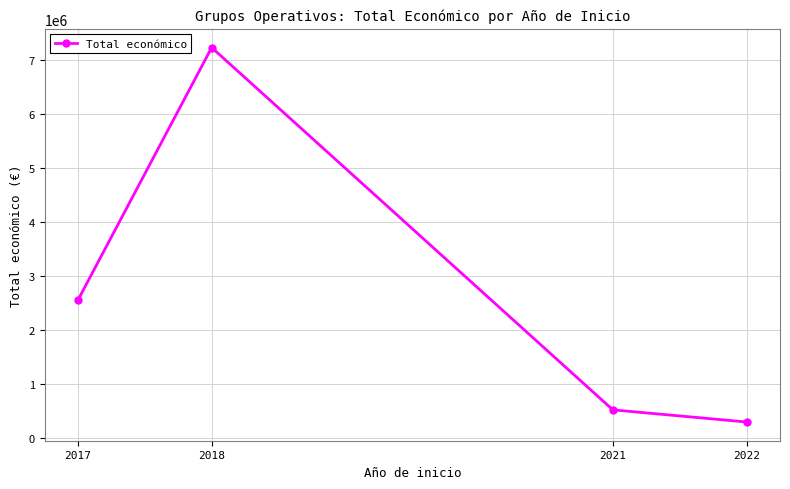

Rank the categories by value from lowest to highest.

2022, 2021, 2017, 2018